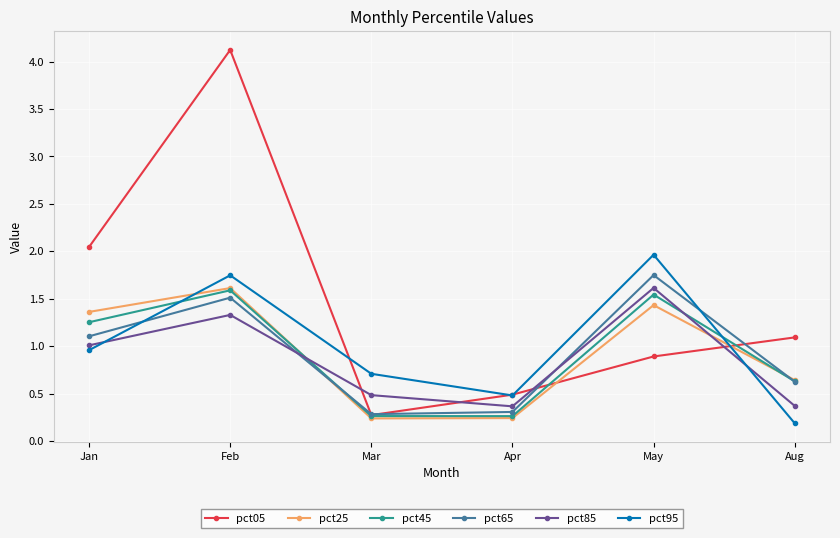

How many values in the pct25 series exceed 1?

3